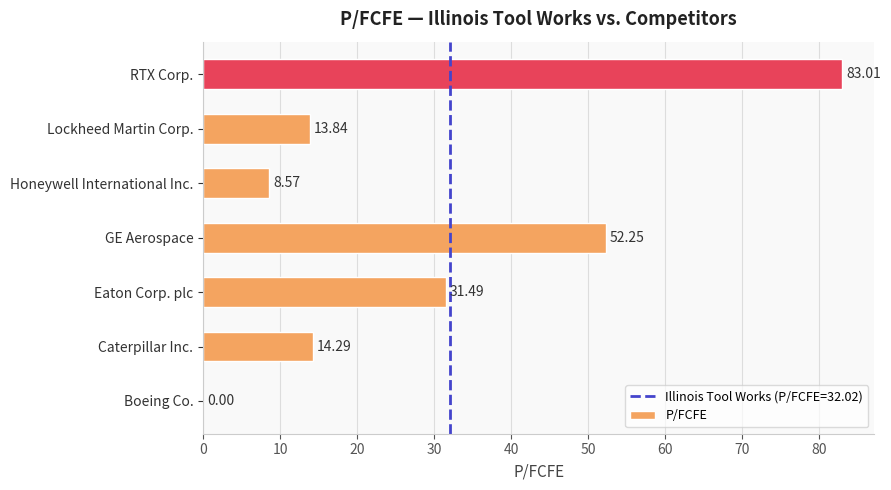

What is the change in value from GE Aerospace to RTX Corp.?

+30.8